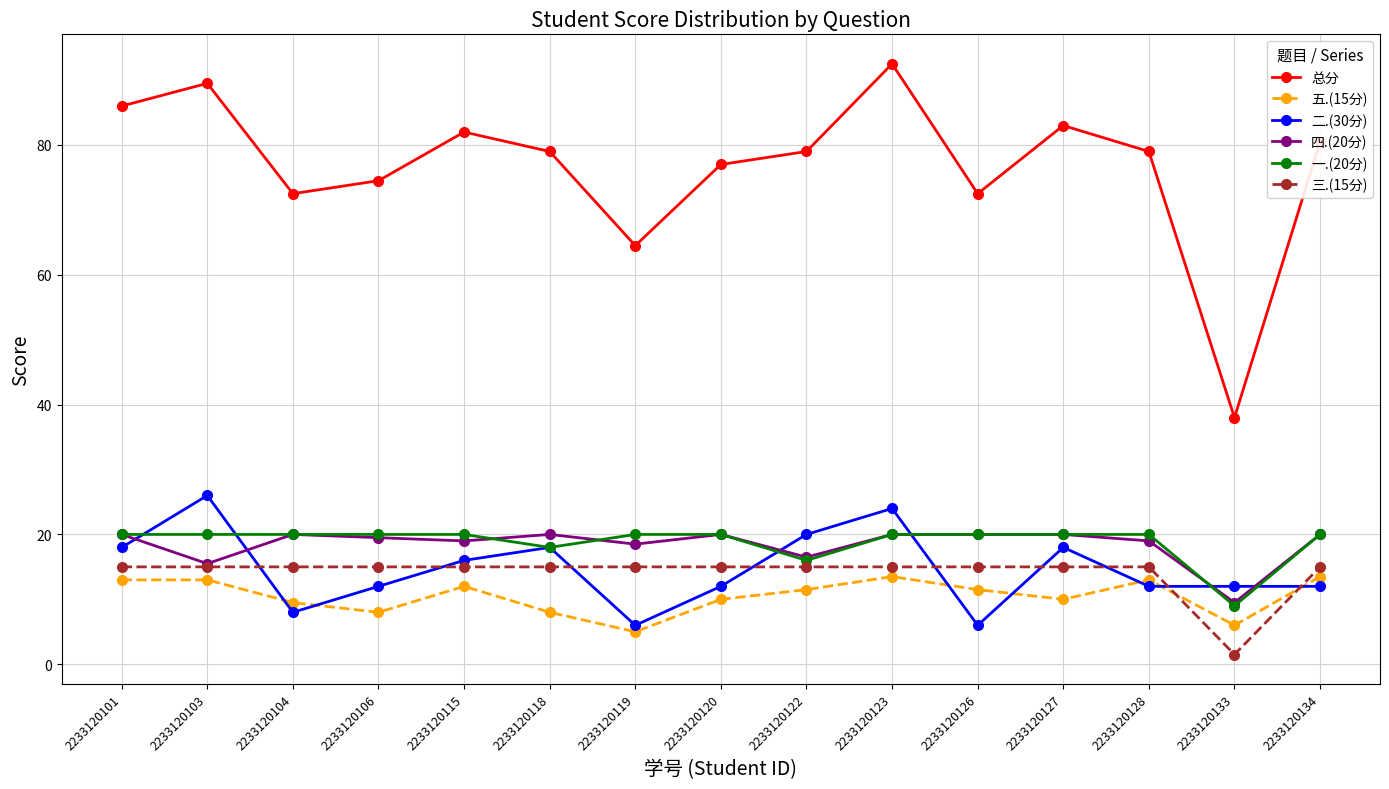

Reading right to left, what are all the values shown in this chart?

总分: 80.5	38.0	79.0	83.0	72.5	92.5	79.0	77.0	64.5	79.0	82.0	74.5	72.5	89.5	86.0
五.(15分): 13.5	6.0	13.0	10.0	11.5	13.5	11.5	10.0	5.0	8.0	12.0	8.0	9.5	13.0	13.0
二.(30分): 12.0	12.0	12.0	18.0	6.0	24.0	20.0	12.0	6.0	18.0	16.0	12.0	8.0	26.0	18.0
四.(20分): 20.0	9.5	19.0	20.0	20.0	20.0	16.5	20.0	18.5	20.0	19.0	19.5	20.0	15.5	20.0
一.(20分): 20.0	9.0	20.0	20.0	20.0	20.0	16.0	20.0	20.0	18.0	20.0	20.0	20.0	20.0	20.0
三.(15分): 15.0	1.5	15.0	15.0	15.0	15.0	15.0	15.0	15.0	15.0	15.0	15.0	15.0	15.0	15.0